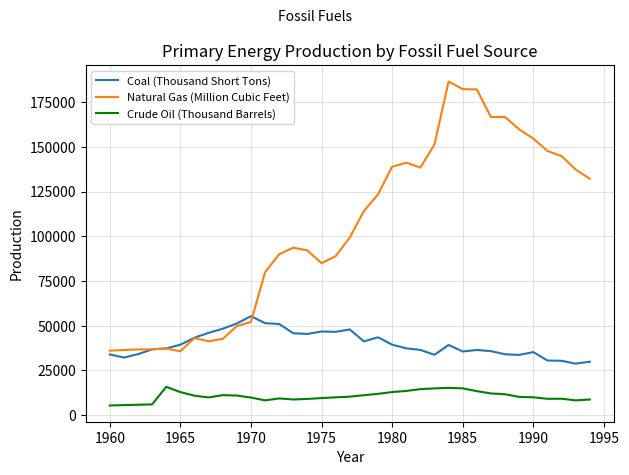

Which series has the largest range (max minus min)?

Natural Gas (Million Cubic Feet)